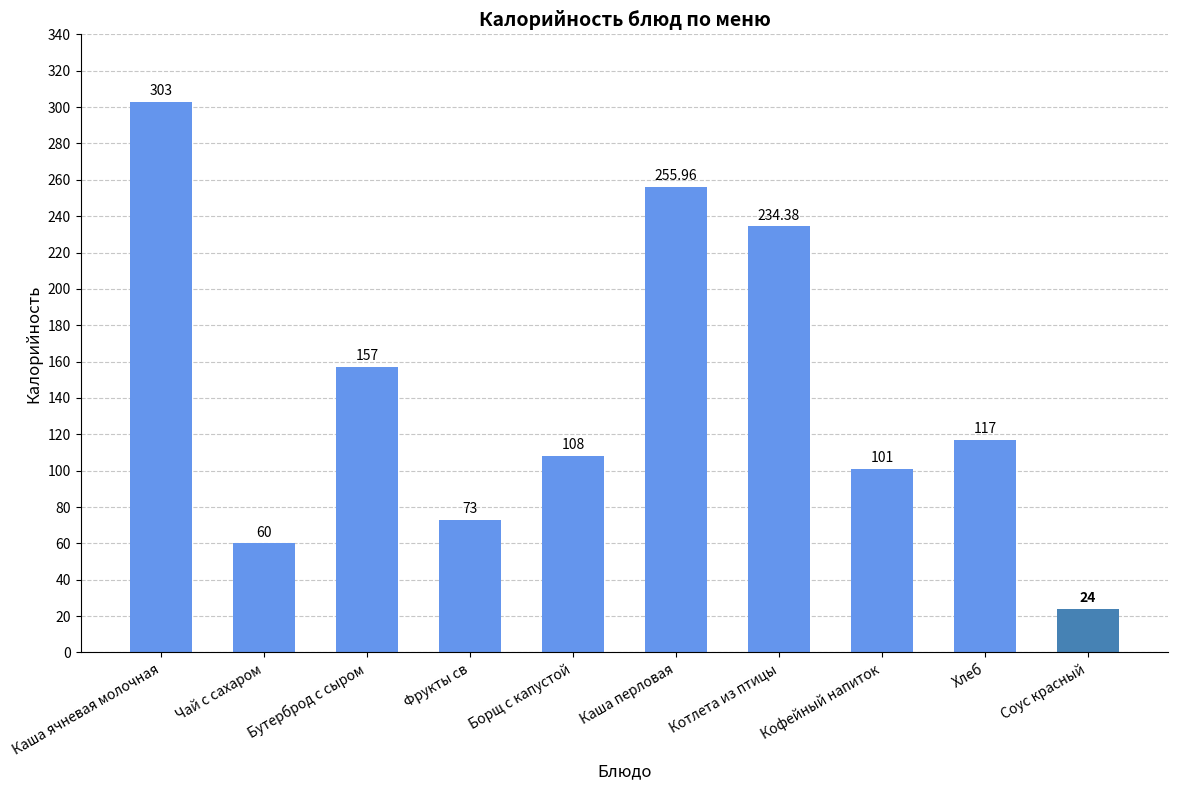

What is the label of the 6th bar from the left?

Каша перловая